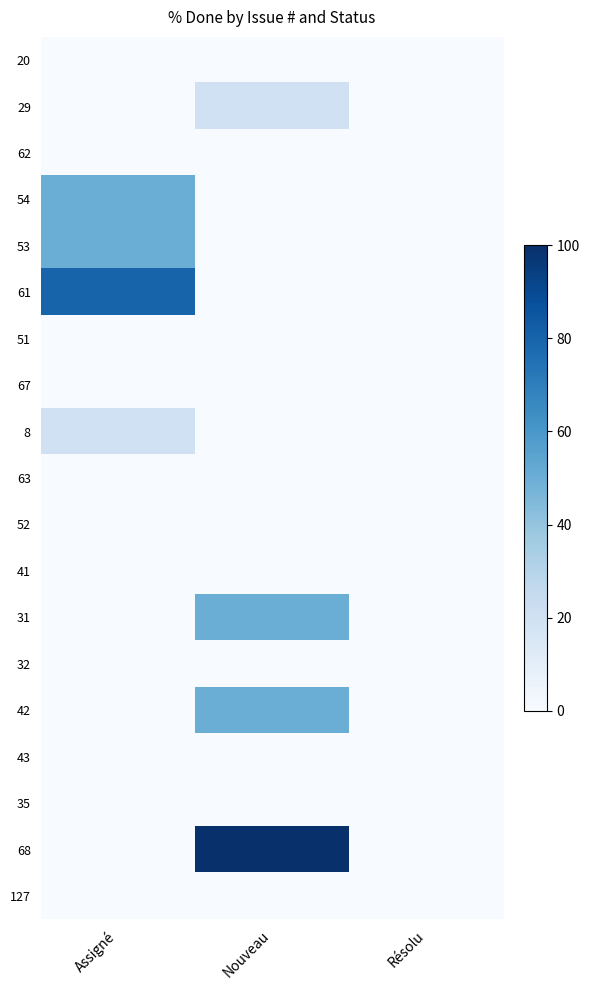

Which category has the lowest value across all series?

Assigné